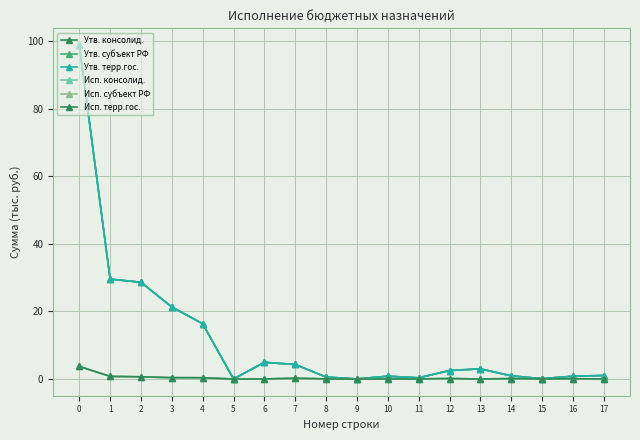

Does the chart have visible grid lines?

Yes